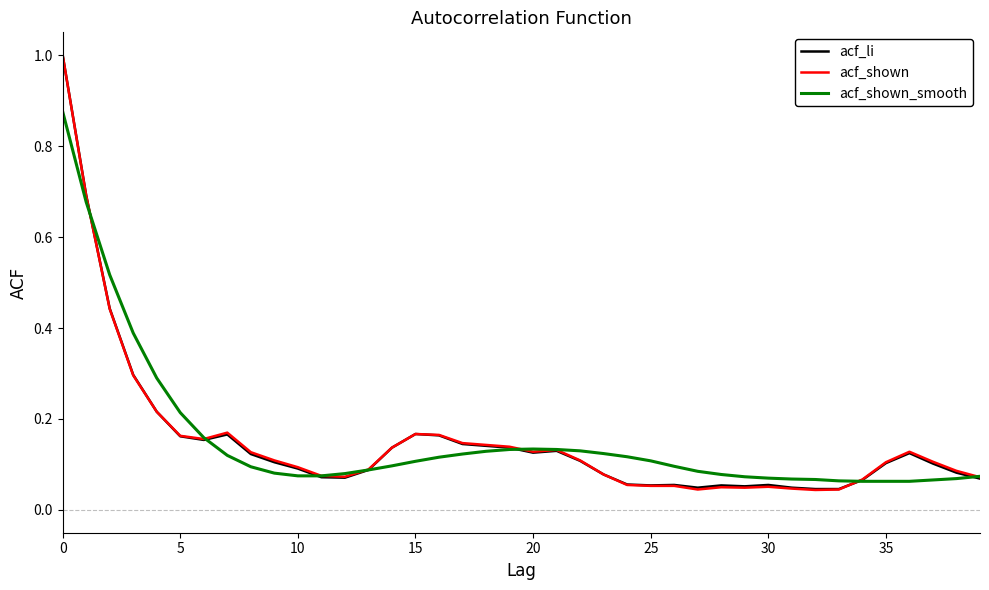

Which series has the largest range (max minus min)?

acf_shown